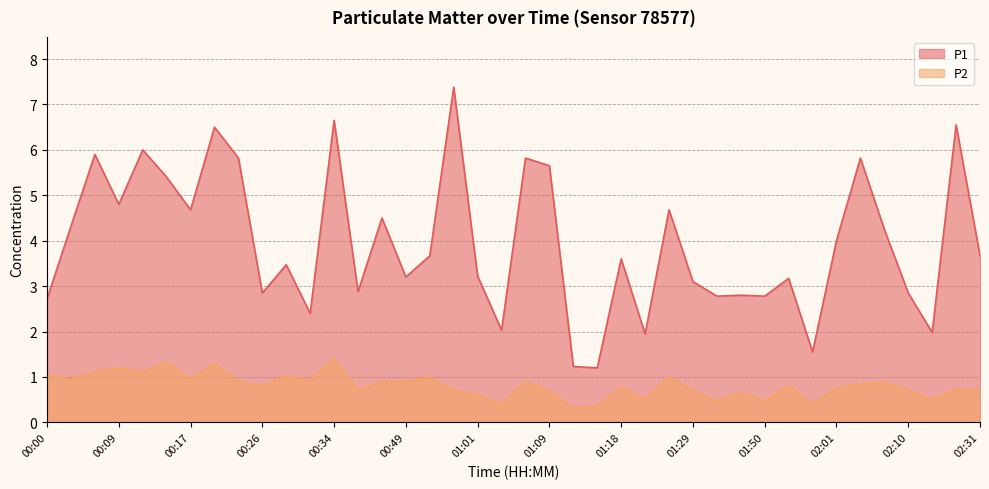

What is the label of the 14th point from the right?

01:26